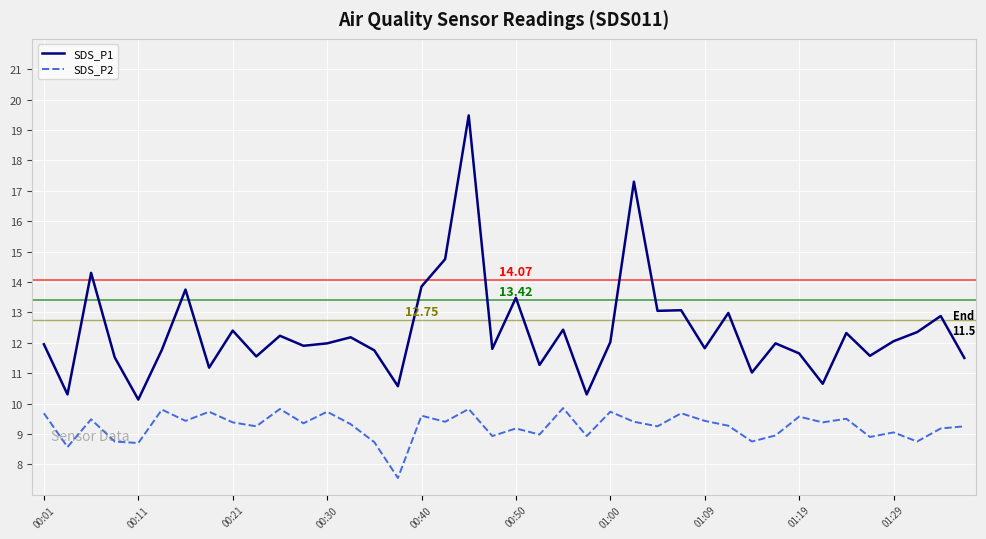

Which series has the largest total across all categories?

SDS_P1